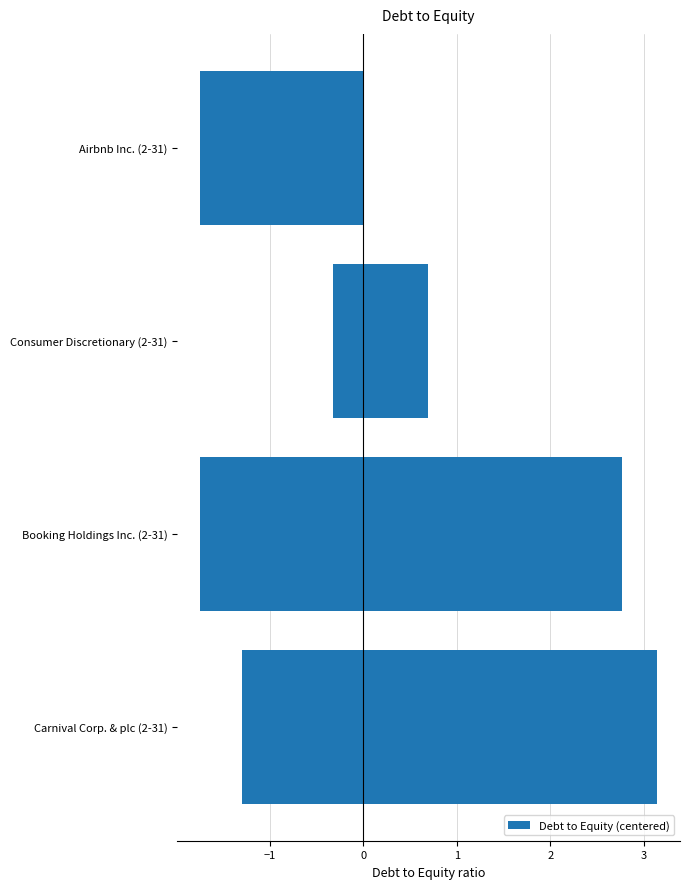

The chart shows a value of -0.1 at 10. True or false?

False